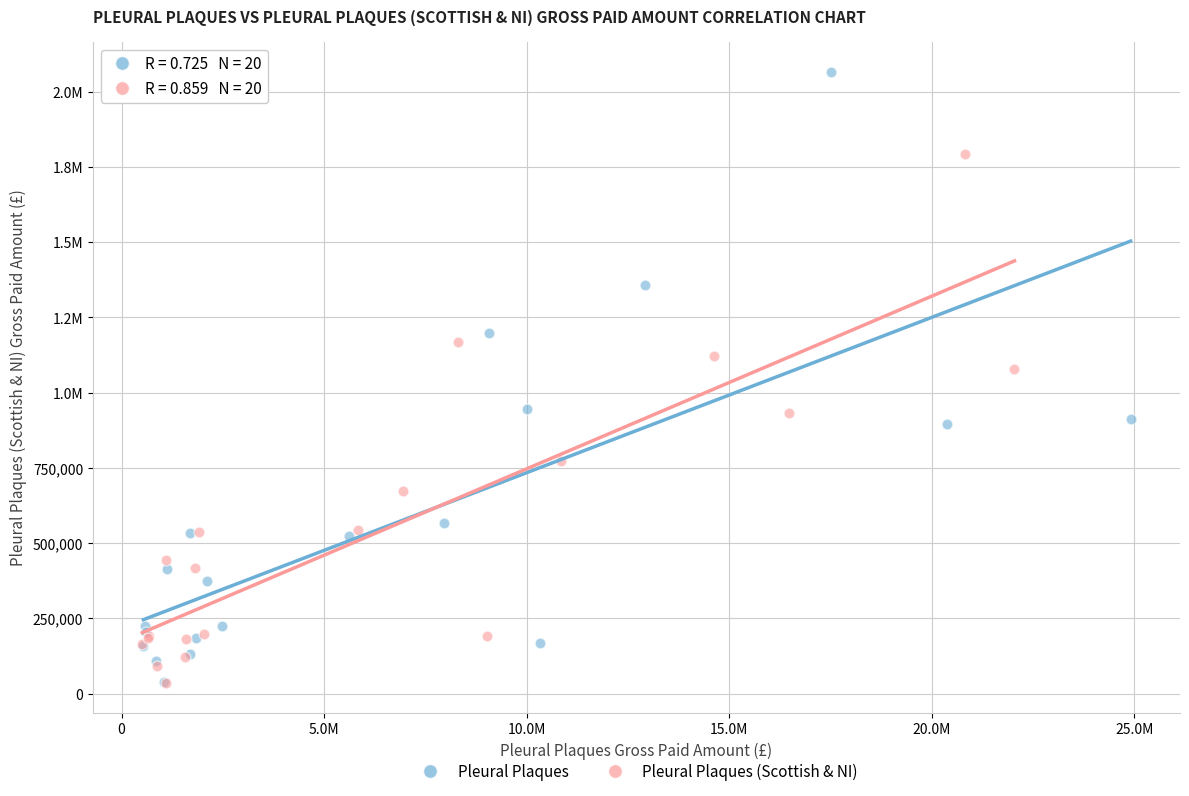

What are all the series names shown in the legend?

Pleural Plaques, Pleural Plaques (Scottish & NI)